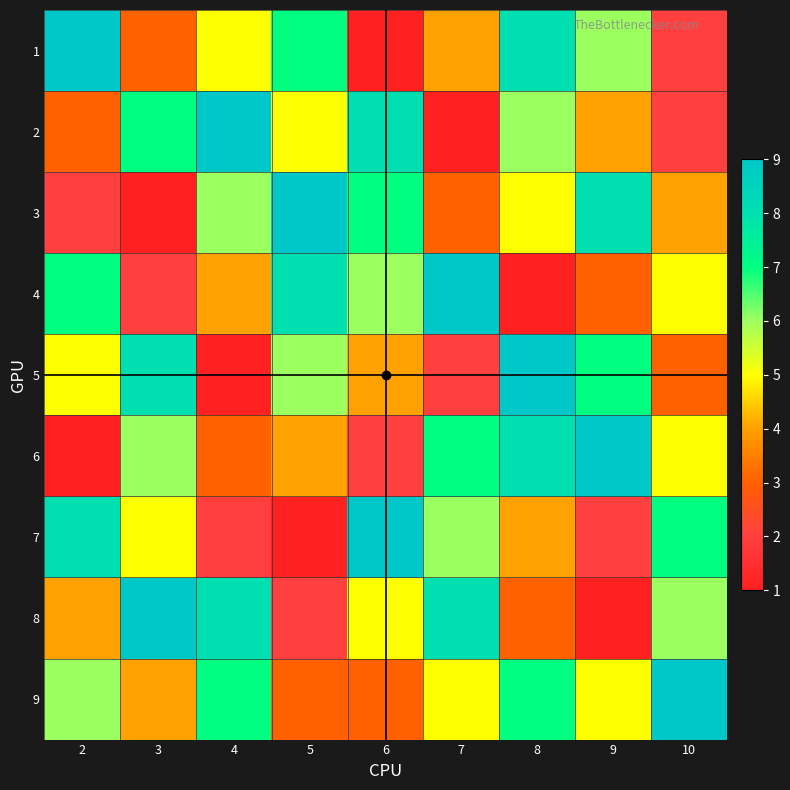

At which category is the sum across all series the highest?

8